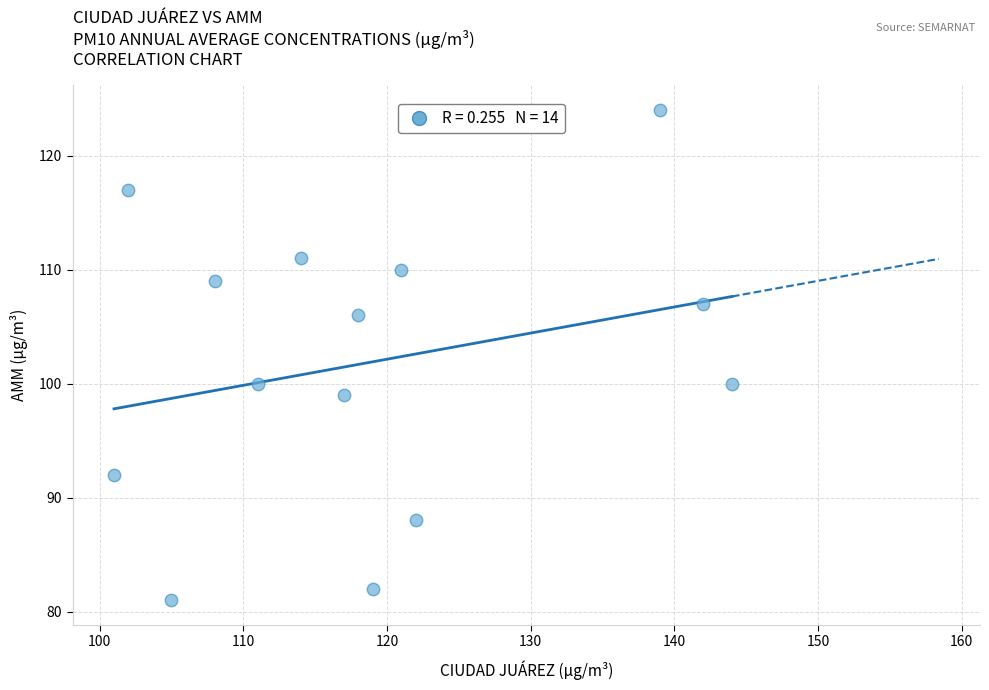

What is the range of Y values (max minus min)?

43